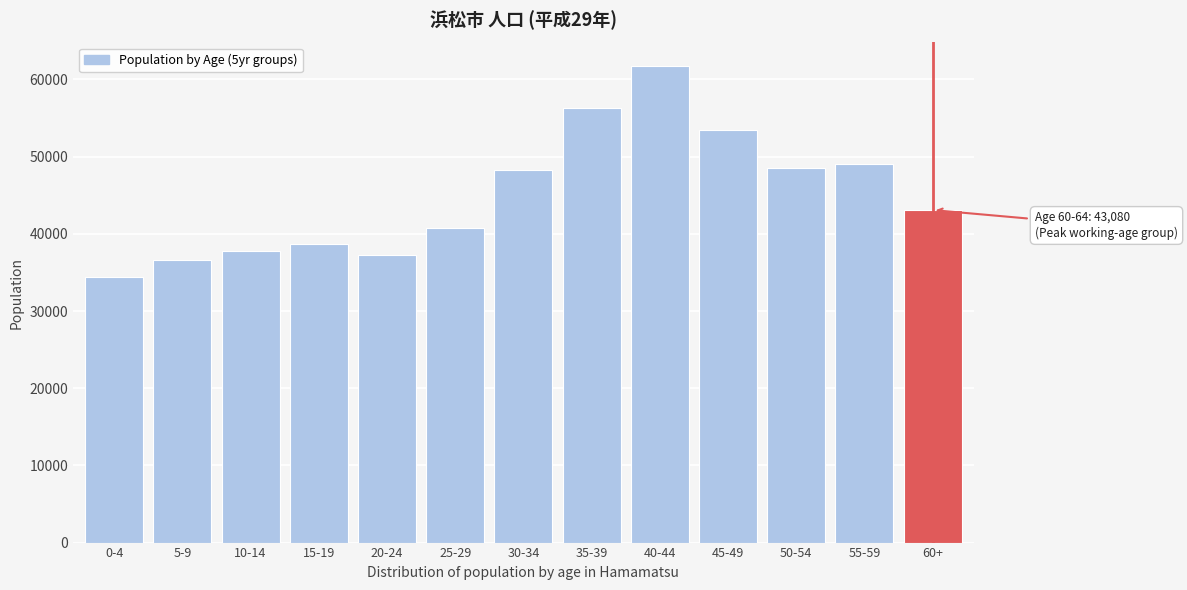

Between 15-19 and 35-39, which is larger?

35-39